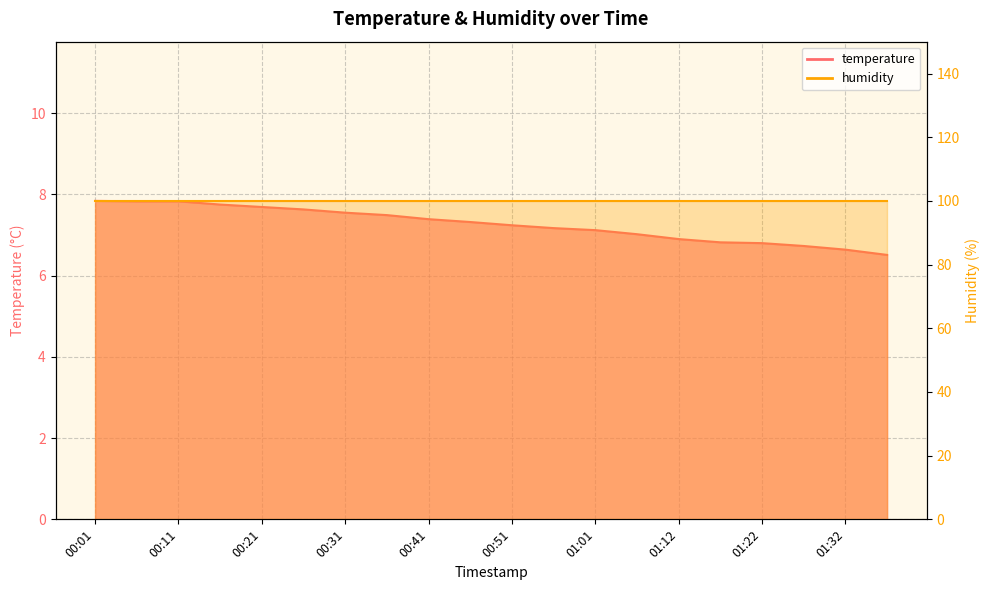

List the labels in order of value, smallest first.

01:37, 01:32, 01:27, 01:22, 01:17, 01:12, 01:06, 01:01, 00:56, 00:51, 00:46, 00:41, 00:36, 00:31, 00:26, 00:21, 00:16, 00:06, 00:11, 00:01